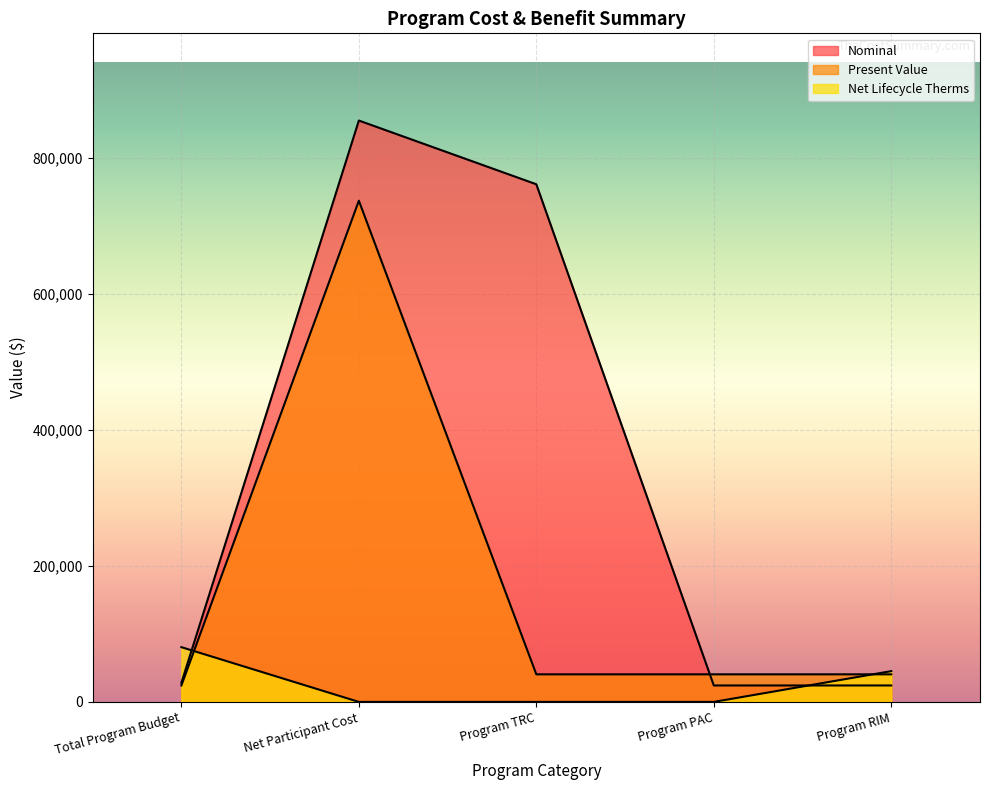

List the labels in order of Nominal value, largest first.

Net Participant Cost, Program TRC, Total Program Budget, Program PAC, Program RIM